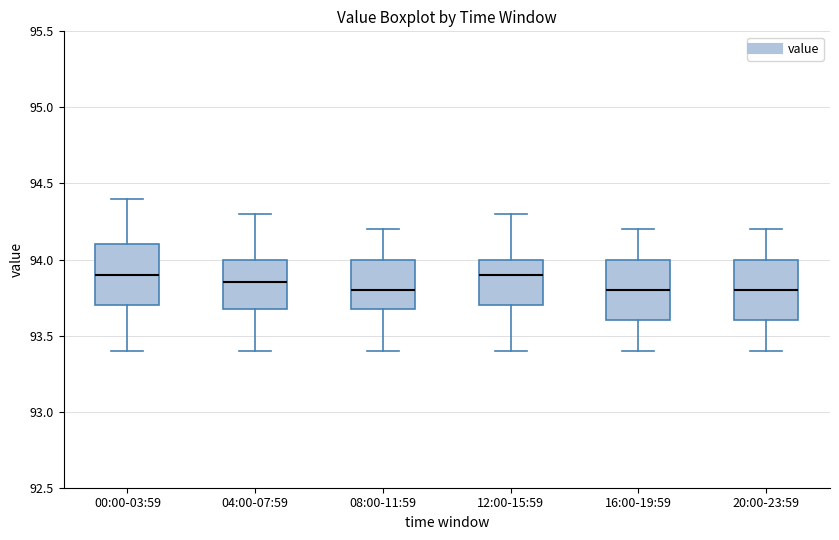

Reading left to right, read every box against the y-axis: the position of its median line, the range the box covers, and the ends of its whiskers. The values are not printed on the chart, so give them approximately, as read against the axis.

00:00-03:59: median 93.90, box 93.70 to 94.10, whiskers 93.40 to 94.40
04:00-07:59: median 93.85, box 93.70 to 94.00, whiskers 93.40 to 94.30
08:00-11:59: median 93.80, box 93.70 to 94.00, whiskers 93.40 to 94.20
12:00-15:59: median 93.90, box 93.70 to 94.00, whiskers 93.40 to 94.30
16:00-19:59: median 93.80, box 93.60 to 94.00, whiskers 93.40 to 94.20
20:00-23:59: median 93.80, box 93.60 to 94.00, whiskers 93.40 to 94.20